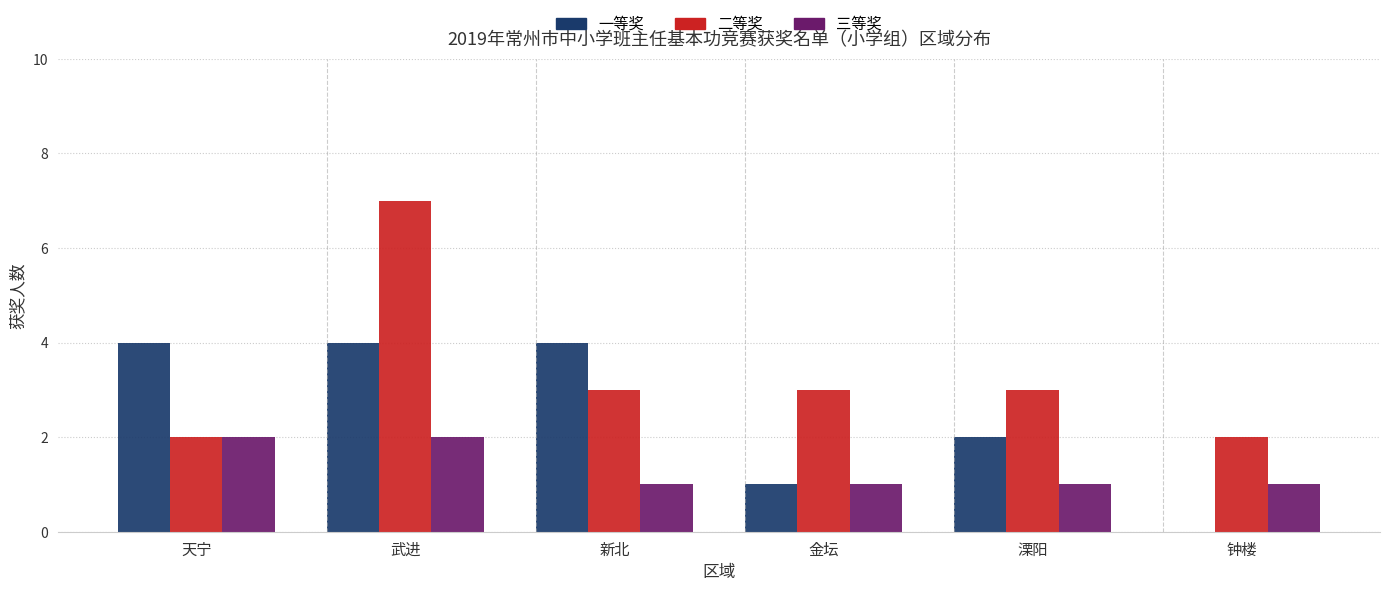

Reading left to right, what are all the values shown in this chart?

一等奖: 天宁=4	武进=4	新北=4	金坛=1	溧阳=2	钟楼=0
二等奖: 天宁=2	武进=7	新北=3	金坛=3	溧阳=3	钟楼=2
三等奖: 天宁=2	武进=2	新北=1	金坛=1	溧阳=1	钟楼=1